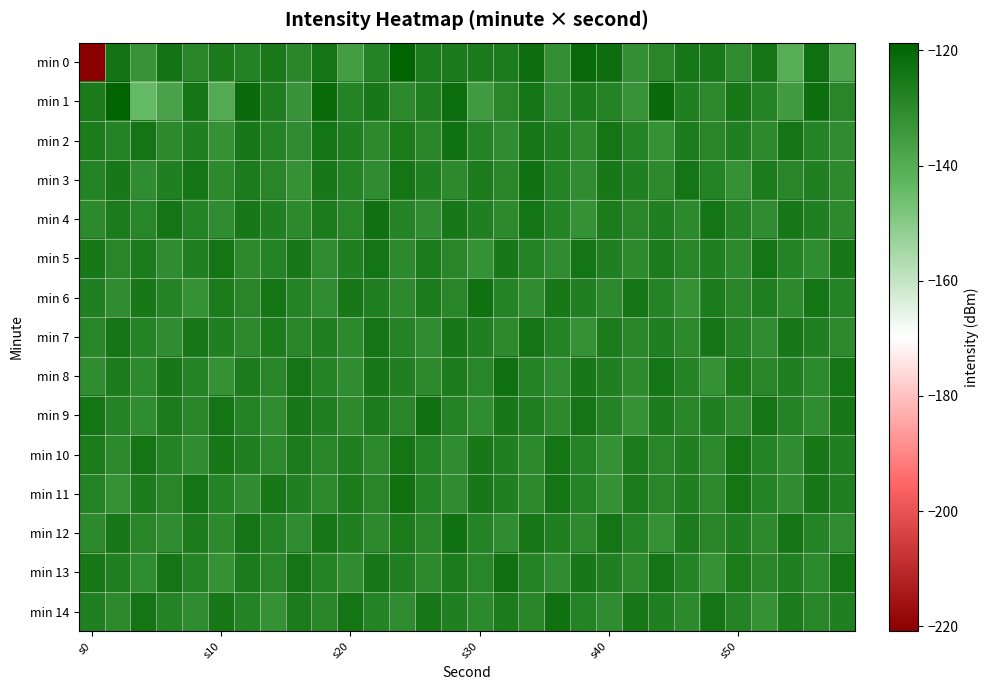

Reading left to right, extract all data points from this chart.

min 0: -220.8	-123.6	-132.8	-123.7	-128.7	-125.7	-127.7	-125.3	-129.2	-124.2	-135.5	-128.0	-118.7	-125.9	-125.6	-125.6	-126.0	-122.0	-131.5	-120.9	-122.1	-131.7	-128.8	-124.6	-125.1	-131.0	-123.9	-140.2	-122.5	-138.1
min 1: -125.8	-119.0	-143.8	-137.1	-124.1	-139.7	-120.8	-126.6	-132.9	-121.4	-128.0	-125.0	-130.0	-127.0	-122.0	-135.0	-129.0	-124.0	-131.0	-126.0	-128.0	-133.0	-121.0	-127.0	-130.0	-125.0	-128.0	-135.0	-122.0	-129.0
min 2: -126.0	-128.0	-124.0	-130.0	-127.0	-132.0	-125.0	-128.0	-131.0	-124.0	-127.0	-130.0	-126.0	-129.0	-123.0	-128.0	-131.0	-125.0	-127.0	-130.0	-124.0	-128.0	-132.0	-126.0	-129.0	-127.0	-130.0	-124.0	-128.0	-131.0
min 3: -128.0	-125.0	-131.0	-127.0	-124.0	-130.0	-126.0	-129.0	-132.0	-125.0	-128.0	-131.0	-124.0	-127.0	-130.0	-126.0	-129.0	-123.0	-128.0	-131.0	-125.0	-127.0	-130.0	-124.0	-128.0	-132.0	-126.0	-129.0	-127.0	-130.0
min 4: -130.0	-126.0	-129.0	-124.0	-128.0	-131.0	-125.0	-127.0	-130.0	-126.0	-129.0	-123.0	-128.0	-131.0	-125.0	-127.0	-130.0	-124.0	-128.0	-132.0	-126.0	-129.0	-127.0	-130.0	-124.0	-128.0	-131.0	-125.0	-127.0	-130.0
min 5: -125.0	-129.0	-126.0	-131.0	-127.0	-124.0	-130.0	-128.0	-125.0	-131.0	-127.0	-124.0	-130.0	-126.0	-129.0	-132.0	-125.0	-128.0	-131.0	-124.0	-127.0	-130.0	-126.0	-129.0	-127.0	-130.0	-124.0	-128.0	-131.0	-125.0
min 6: -127.0	-131.0	-125.0	-128.0	-132.0	-126.0	-129.0	-124.0	-128.0	-131.0	-125.0	-127.0	-130.0	-126.0	-129.0	-123.0	-128.0	-131.0	-125.0	-127.0	-130.0	-124.0	-128.0	-132.0	-126.0	-129.0	-127.0	-130.0	-124.0	-128.0
min 7: -129.0	-124.0	-128.0	-131.0	-125.0	-127.0	-130.0	-126.0	-129.0	-127.0	-130.0	-124.0	-128.0	-131.0	-125.0	-127.0	-130.0	-124.0	-128.0	-132.0	-126.0	-129.0	-127.0	-130.0	-124.0	-128.0	-131.0	-125.0	-127.0	-130.0
min 8: -131.0	-126.0	-130.0	-125.0	-128.0	-132.0	-126.0	-129.0	-124.0	-128.0	-131.0	-125.0	-127.0	-130.0	-126.0	-129.0	-123.0	-128.0	-131.0	-125.0	-127.0	-130.0	-124.0	-128.0	-132.0	-126.0	-129.0	-127.0	-130.0	-124.0
min 9: -124.0	-128.0	-131.0	-126.0	-129.0	-124.0	-128.0	-131.0	-125.0	-127.0	-130.0	-126.0	-129.0	-123.0	-128.0	-131.0	-125.0	-127.0	-130.0	-124.0	-128.0	-132.0	-126.0	-129.0	-127.0	-130.0	-124.0	-128.0	-131.0	-125.0
min 10: -126.0	-130.0	-124.0	-128.0	-131.0	-125.0	-127.0	-130.0	-126.0	-129.0	-127.0	-130.0	-124.0	-128.0	-131.0	-125.0	-127.0	-130.0	-124.0	-128.0	-132.0	-126.0	-129.0	-127.0	-130.0	-124.0	-128.0	-131.0	-125.0	-127.0
min 11: -128.0	-132.0	-126.0	-129.0	-124.0	-128.0	-131.0	-125.0	-127.0	-130.0	-126.0	-129.0	-123.0	-128.0	-131.0	-125.0	-127.0	-130.0	-124.0	-128.0	-132.0	-126.0	-129.0	-127.0	-130.0	-124.0	-128.0	-131.0	-125.0	-127.0
min 12: -130.0	-125.0	-129.0	-131.0	-126.0	-130.0	-124.0	-128.0	-131.0	-125.0	-127.0	-130.0	-126.0	-129.0	-123.0	-128.0	-131.0	-125.0	-127.0	-130.0	-124.0	-128.0	-132.0	-126.0	-129.0	-127.0	-130.0	-124.0	-128.0	-131.0
min 13: -125.0	-127.0	-131.0	-124.0	-128.0	-132.0	-126.0	-129.0	-124.0	-128.0	-131.0	-125.0	-127.0	-130.0	-126.0	-129.0	-123.0	-128.0	-131.0	-125.0	-127.0	-130.0	-124.0	-128.0	-132.0	-126.0	-129.0	-127.0	-130.0	-124.0
min 14: -127.0	-130.0	-124.0	-128.0	-131.0	-125.0	-128.0	-132.0	-126.0	-129.0	-124.0	-128.0	-131.0	-125.0	-127.0	-130.0	-126.0	-129.0	-123.0	-128.0	-131.0	-125.0	-127.0	-130.0	-124.0	-128.0	-132.0	-126.0	-129.0	-127.0